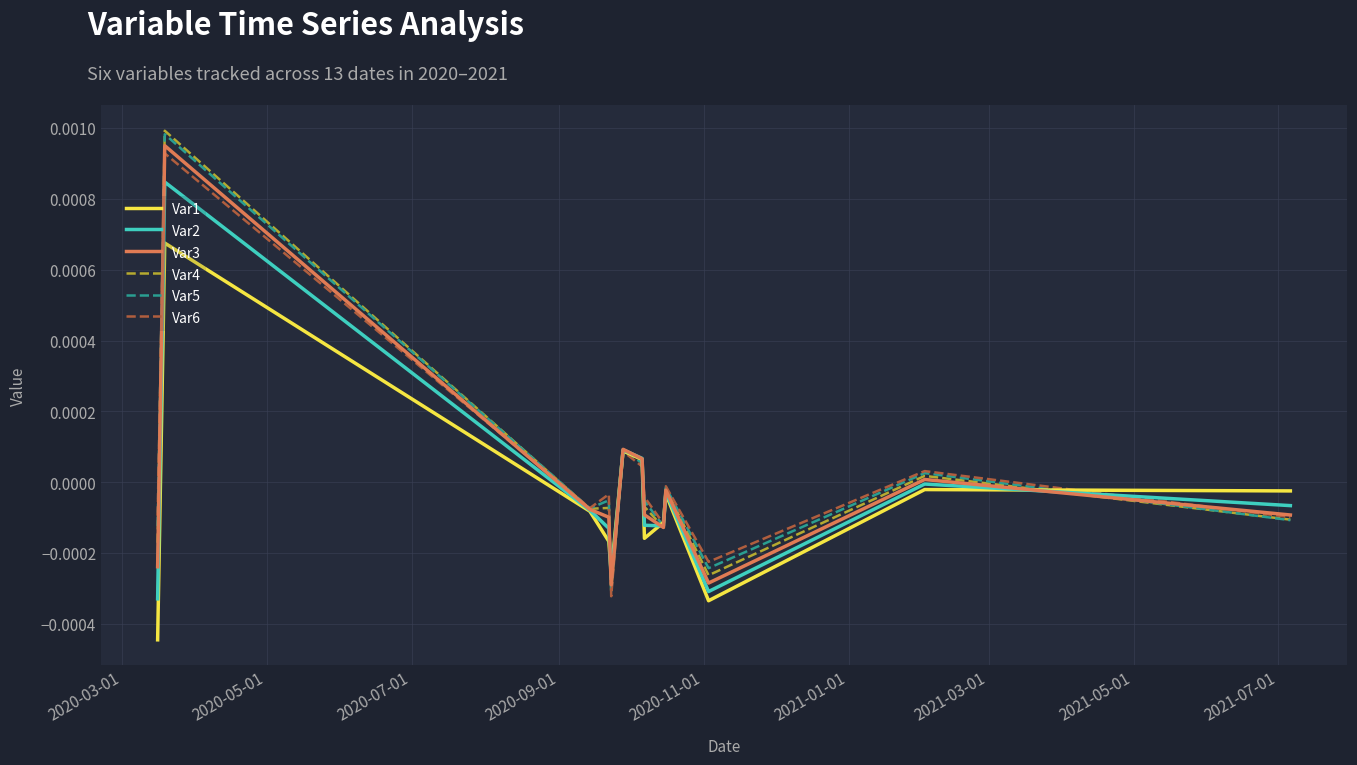

Does the chart display data point markers on the line(s)?

No